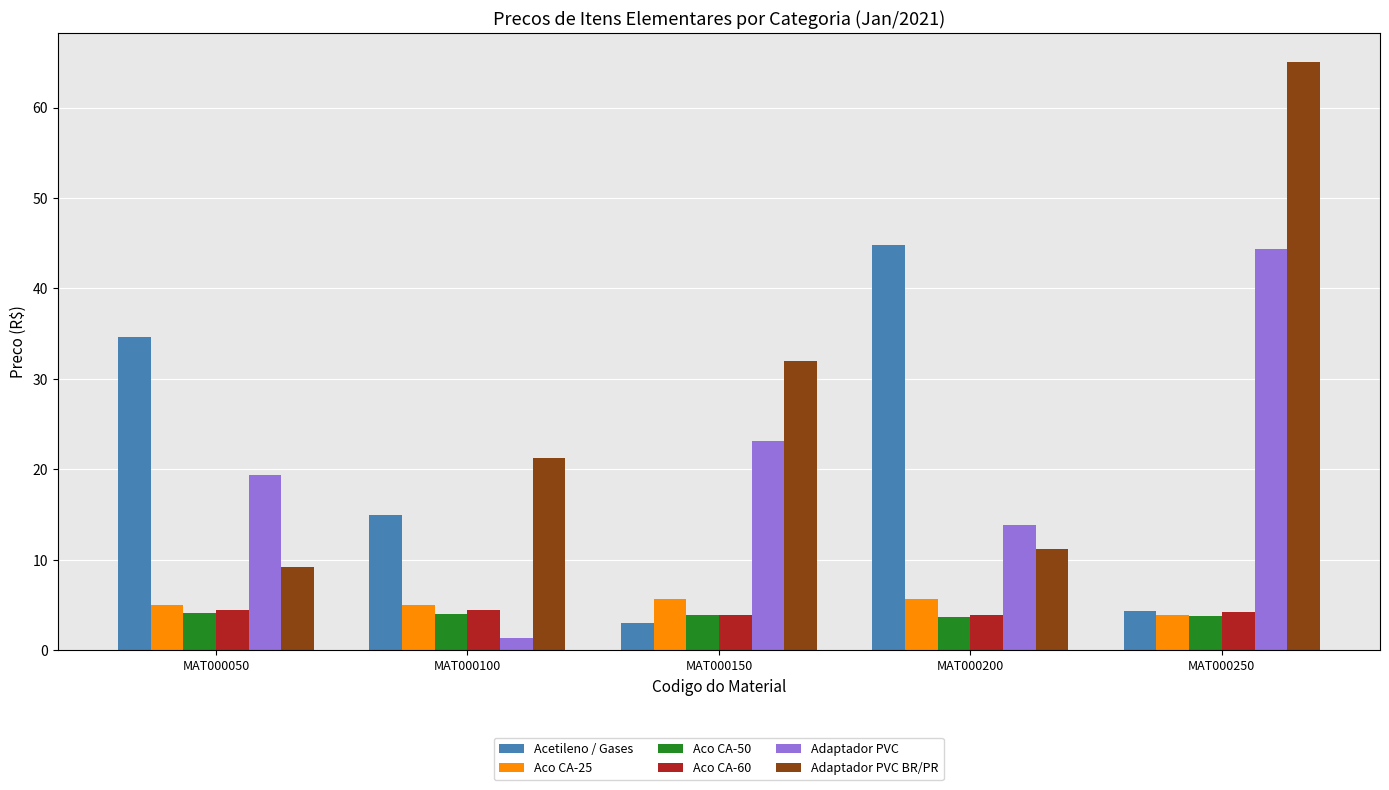

The Aco CA-50 series shows 1.9 at MAT000100. True or false?

False